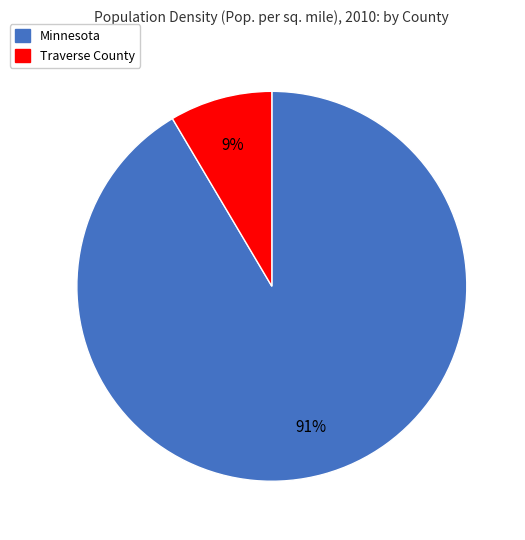

How many segments does this pie chart have?

2